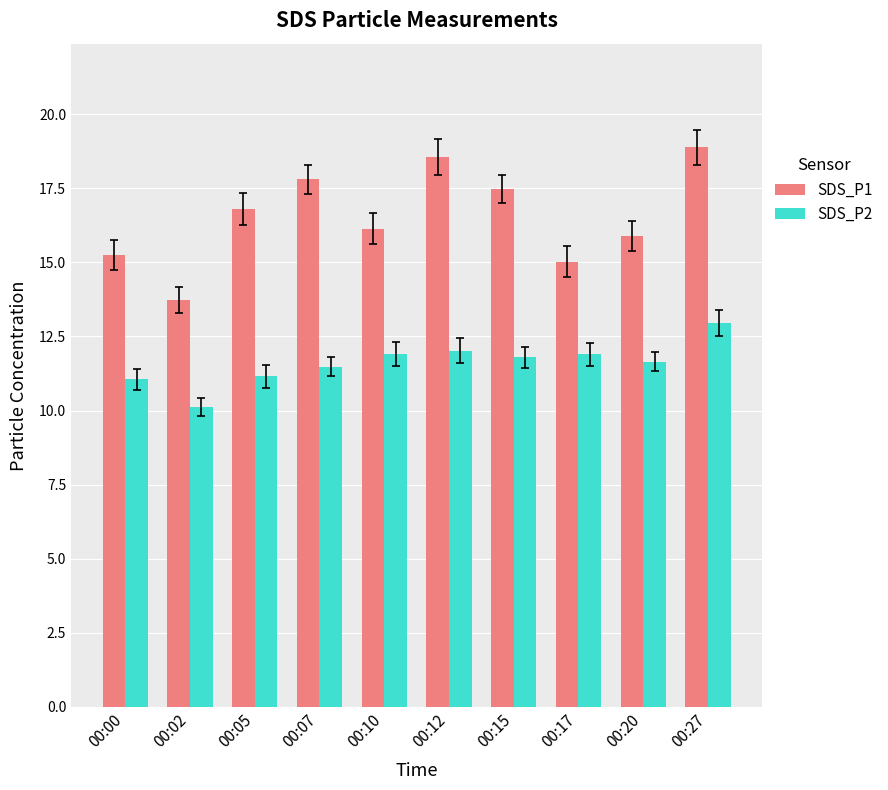

How many values in the SDS_P1 series exceed 16?

6